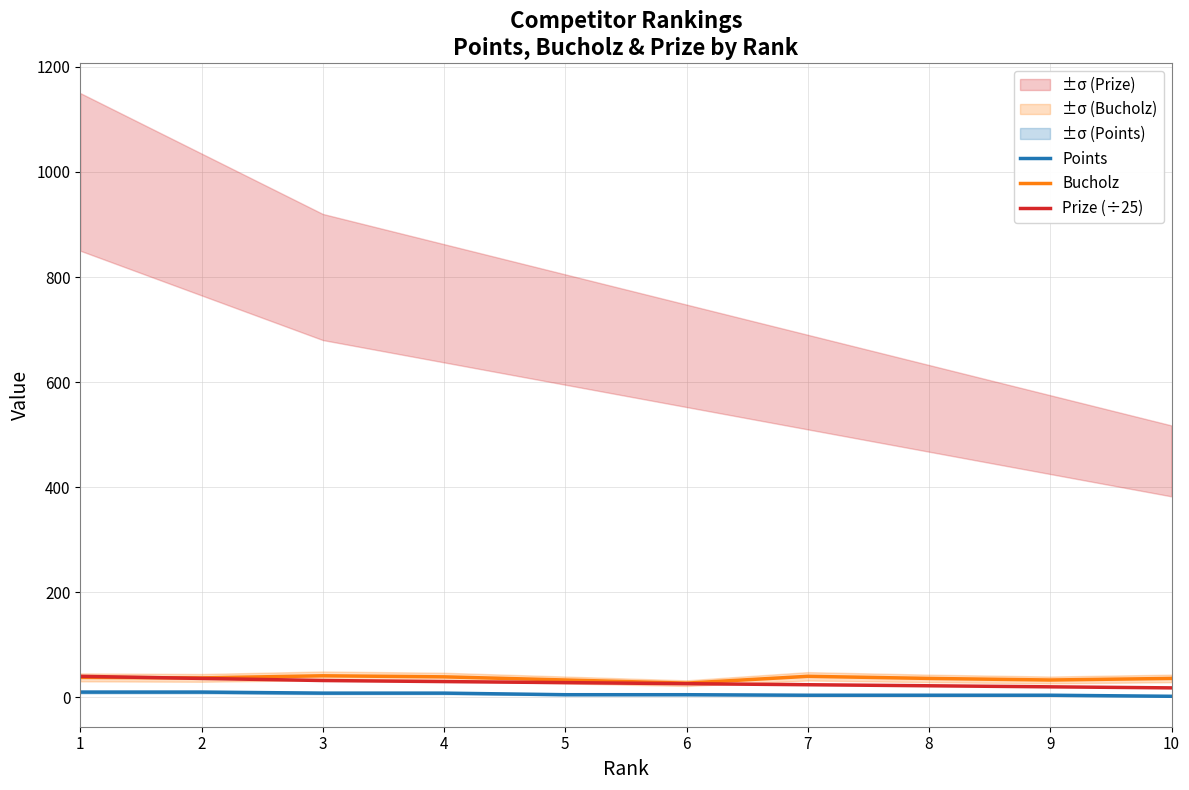

What is the value of the Bucholz point at the 2nd from the left?

37